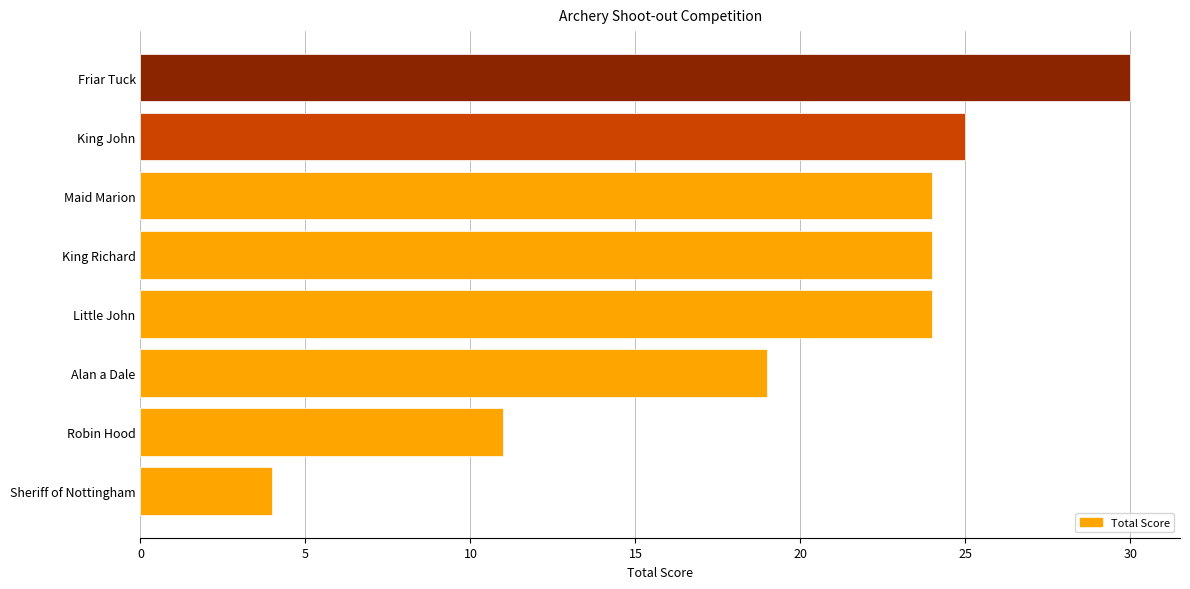

What is the difference between the maximum and minimum values?

26